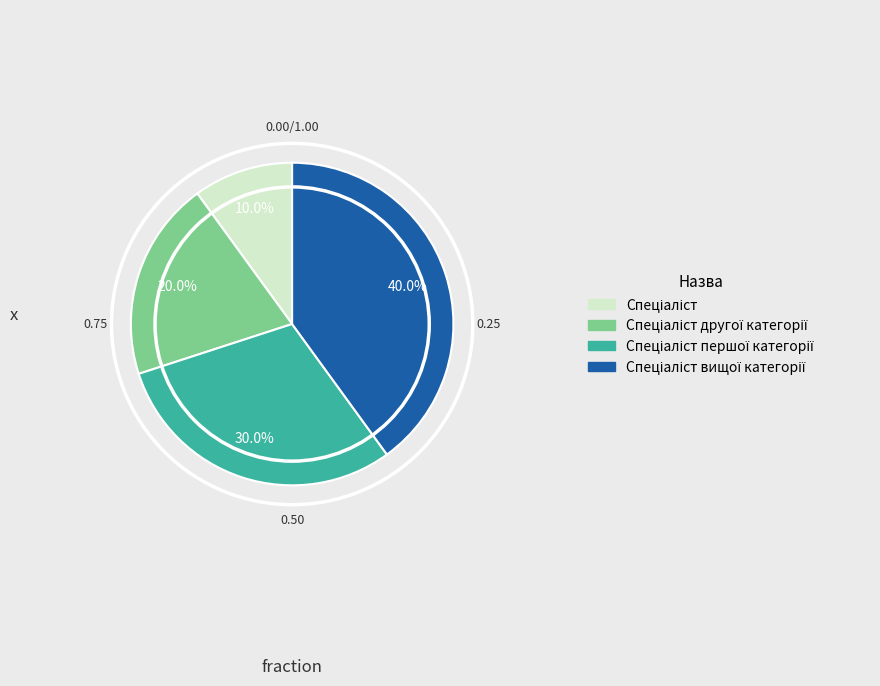

Does any single category account for the majority?

No